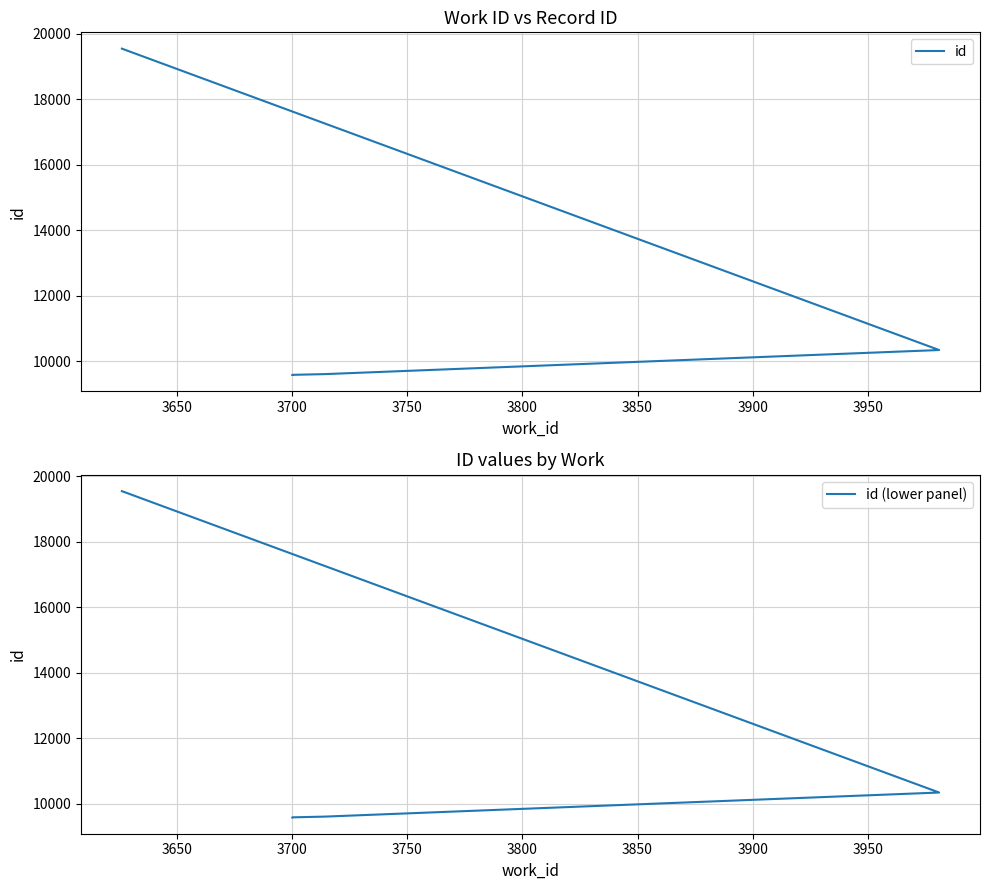

The id series shows 3260 at 3700. True or false?

False